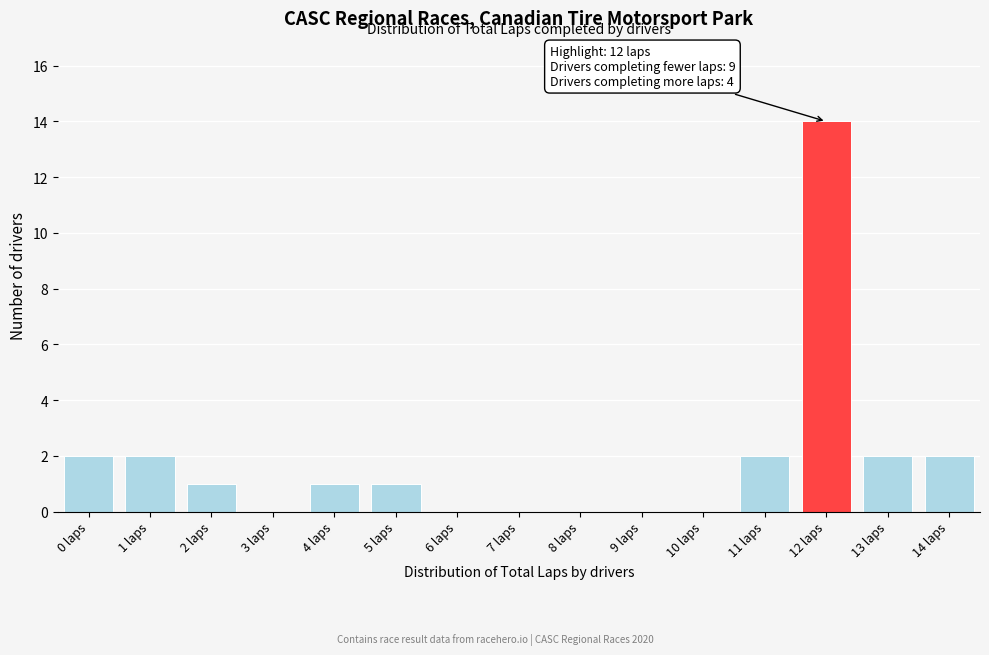

Reading left to right, list all the values displayed in this chart.

0 laps=2	1 laps=2	2 laps=1	3 laps=0	4 laps=1	5 laps=1	6 laps=0	7 laps=0	8 laps=0	9 laps=0	10 laps=0	11 laps=2	12 laps=14	13 laps=2	14 laps=2